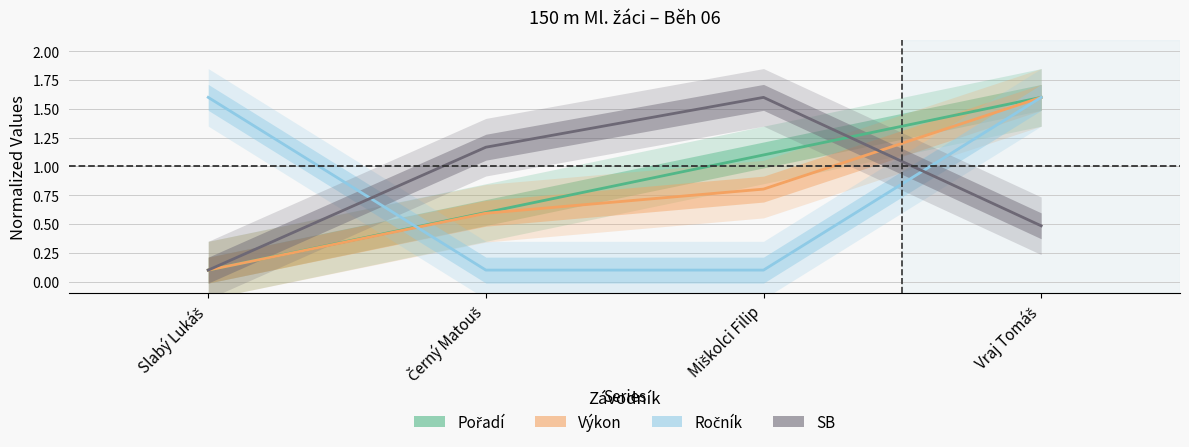

List the labels in order of SB value, largest first.

Miškolci Filip, Černý Matouš, Vraj Tomáš, Slabý Lukáš